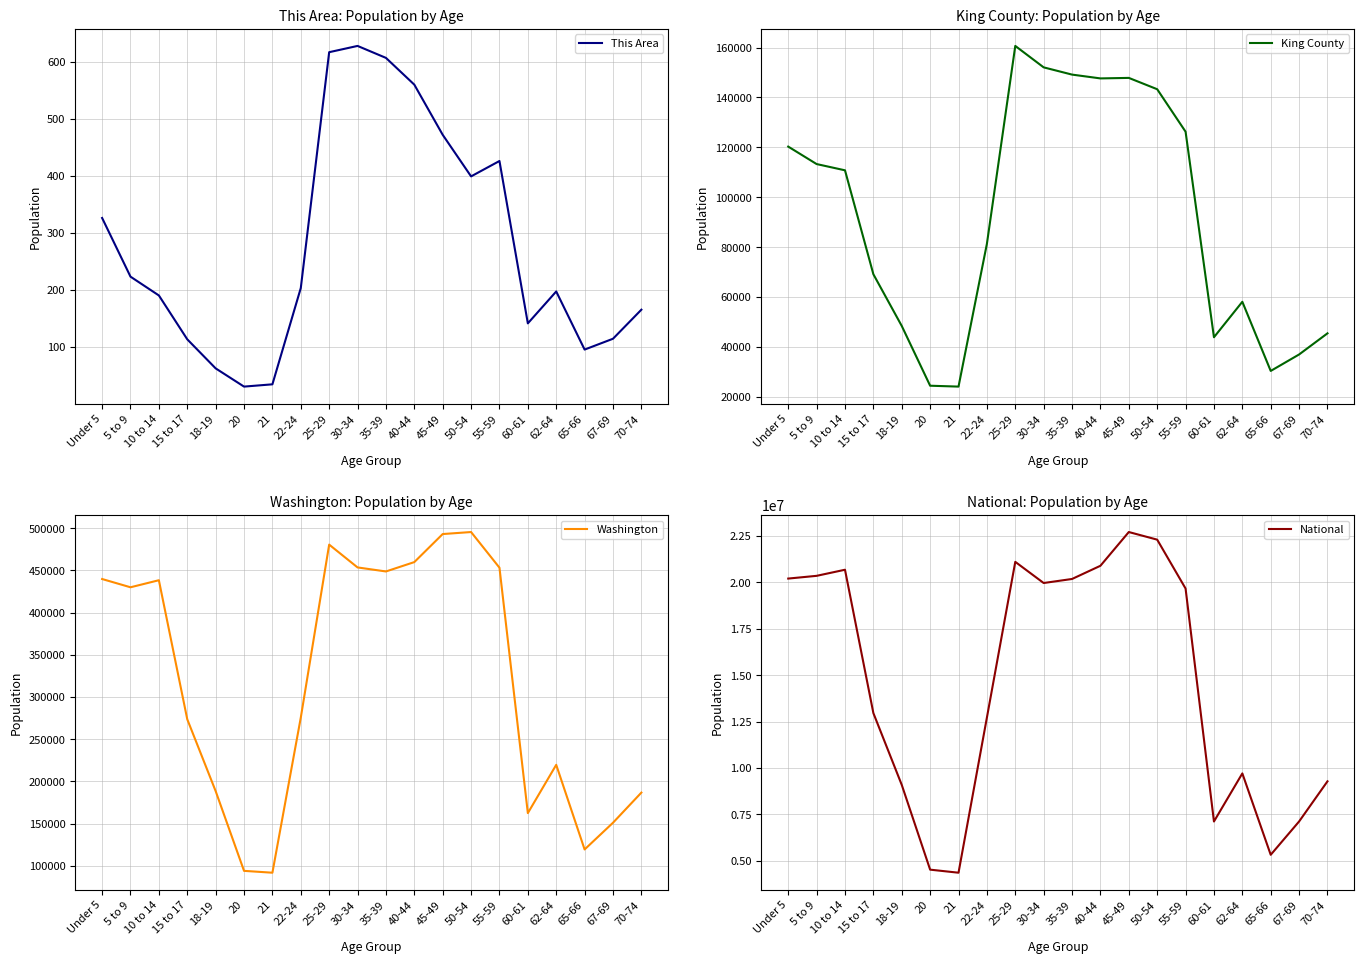

Which series has the largest total across all categories?

National